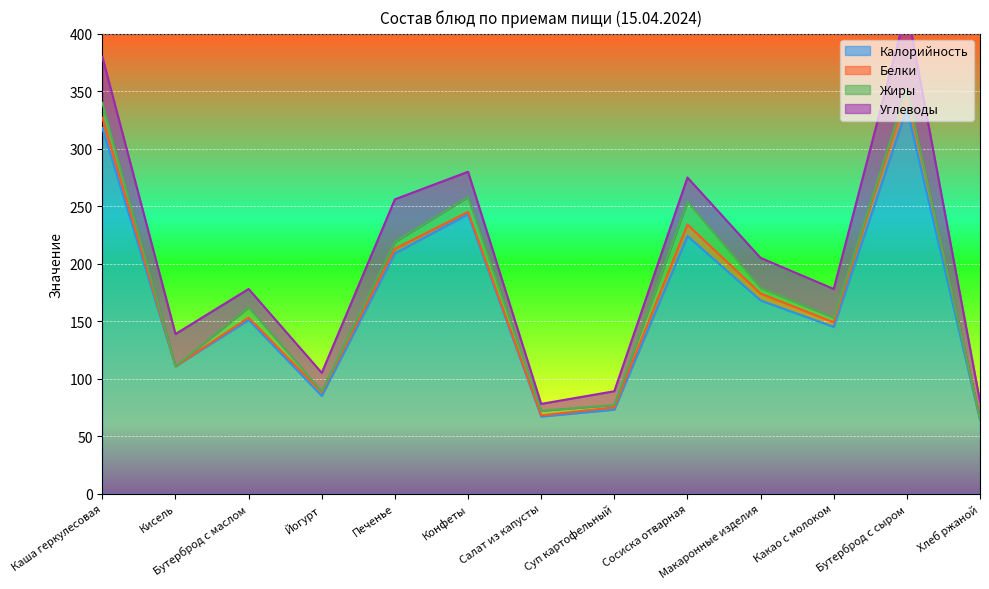

At which category is the sum across all series the highest?

Бутерброд с сыром